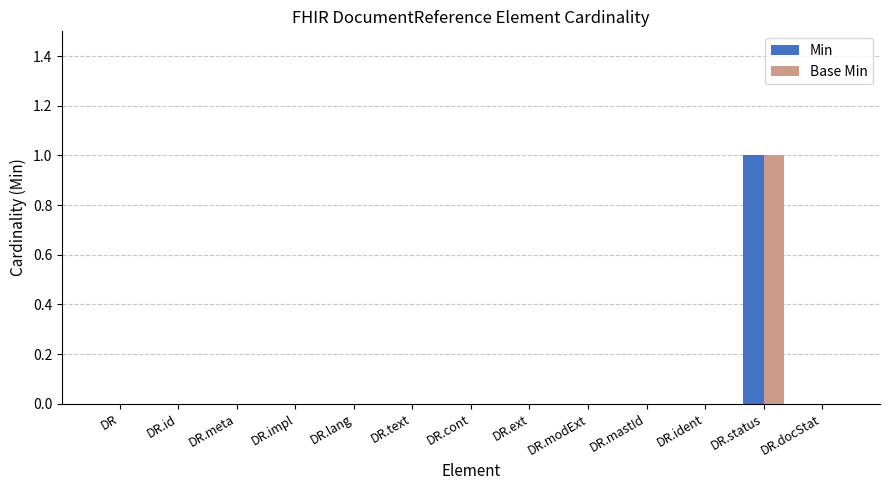

Which label corresponds to the largest value in the chart?

DR.status